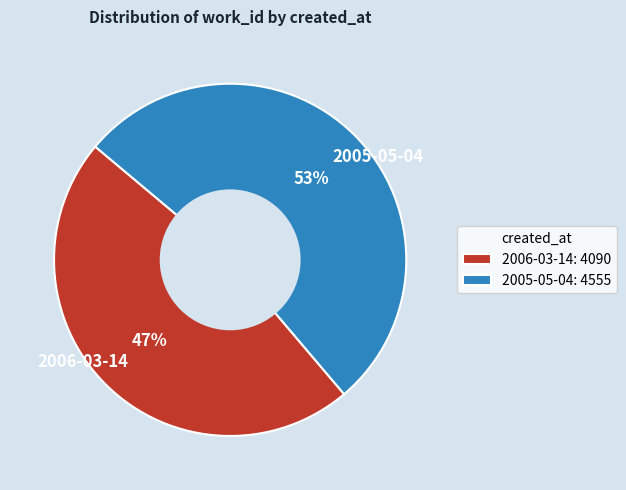

To the nearest percent, what is the combined percentage of 2005-05-04 and 2006-03-14?

100%